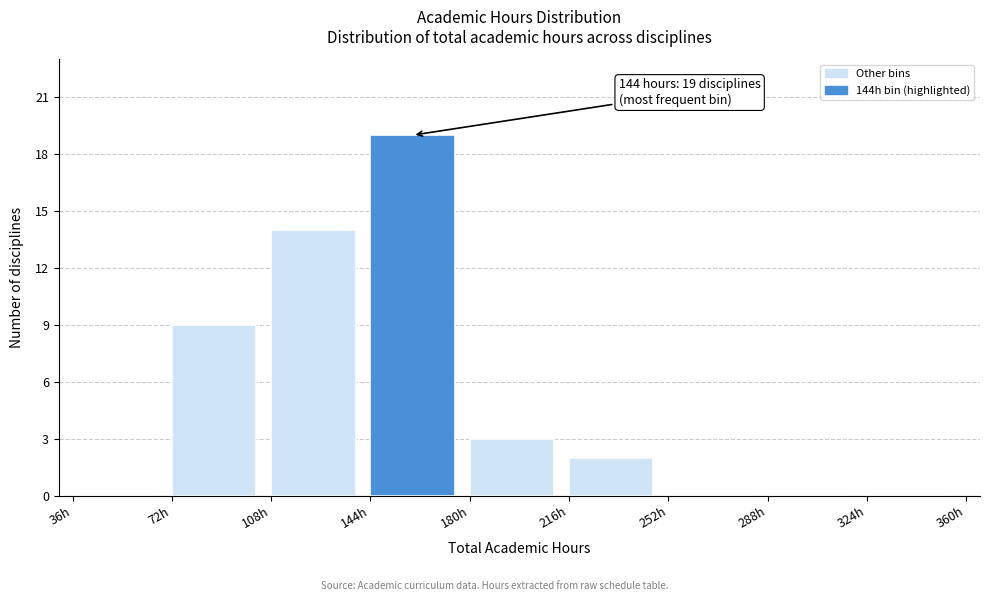

Over which range of the x-axis is the bar tallest?

144 to 180